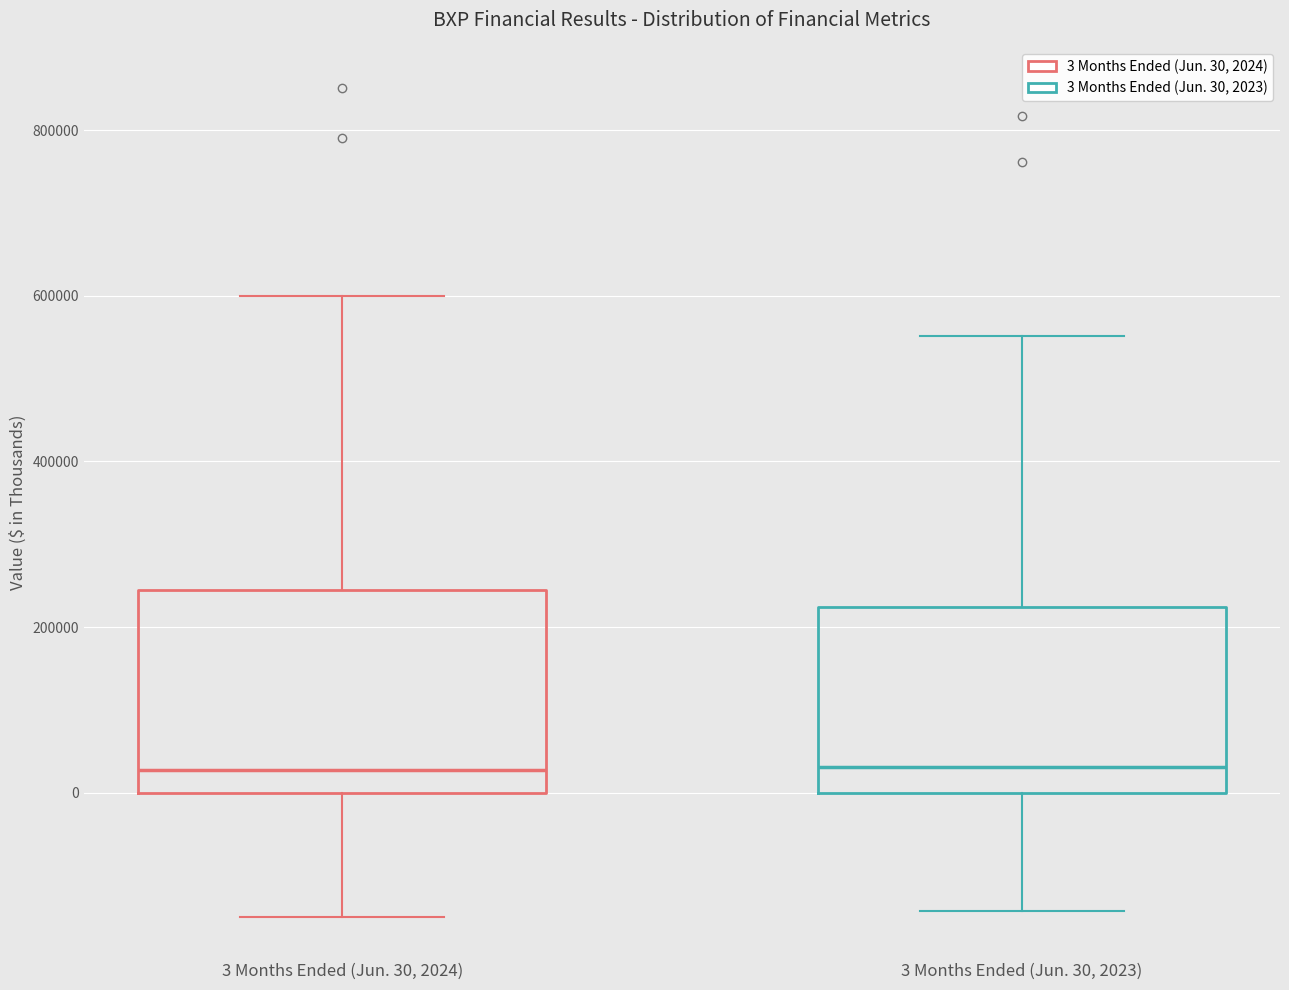

Where is the lower edge of the box for 3 Months Ended (Jun. 30, 2024) on the y-axis? The values are not printed on the chart, so give them approximately, as read against the axis.

0